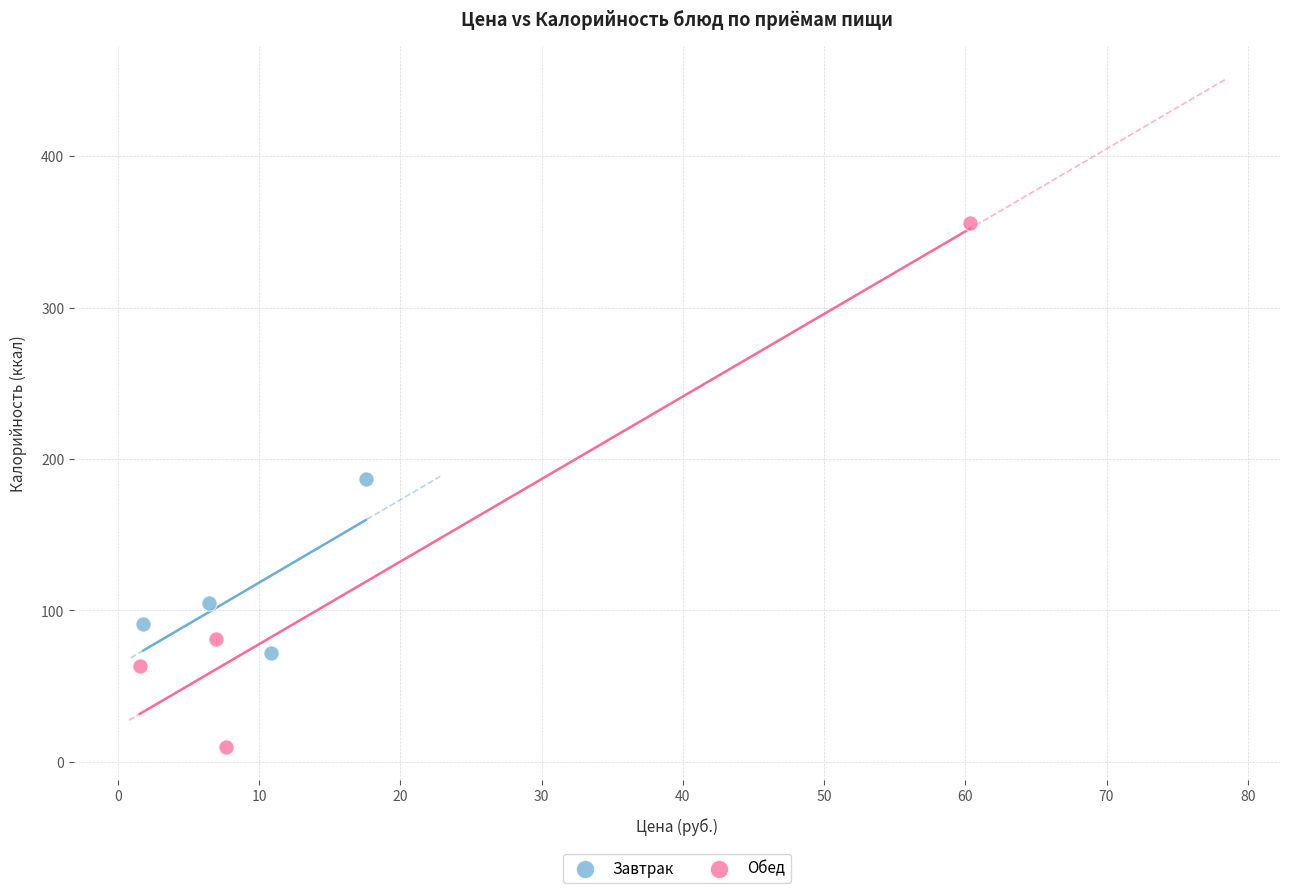

What are all the series names shown in the legend?

Завтрак, Обед